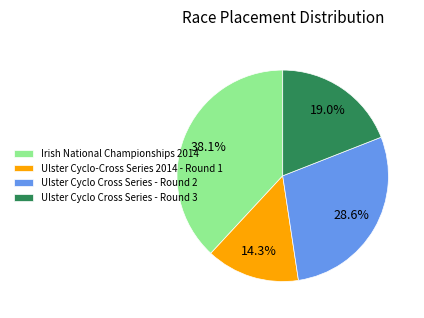

Which category has the smallest portion of the pie?

Ulster Cyclo-Cross Series 2014 - Round 1